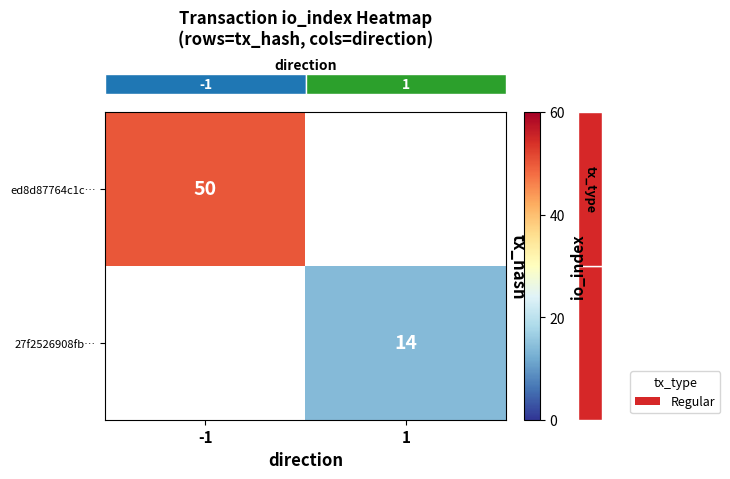

The value of row_0 at -1 is 75.8. True or false?

False